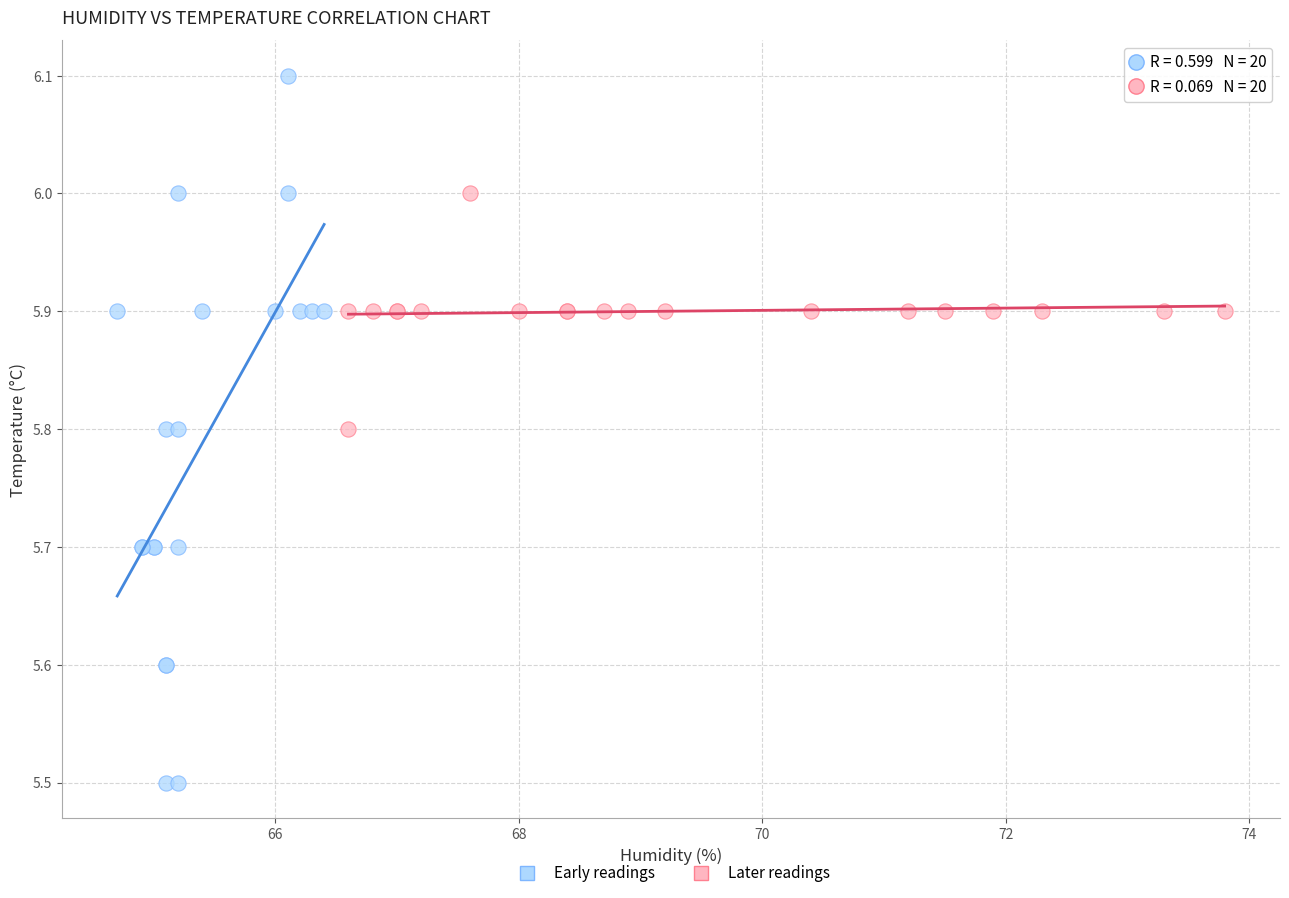

Which series contains the lowest Y value?

Early readings